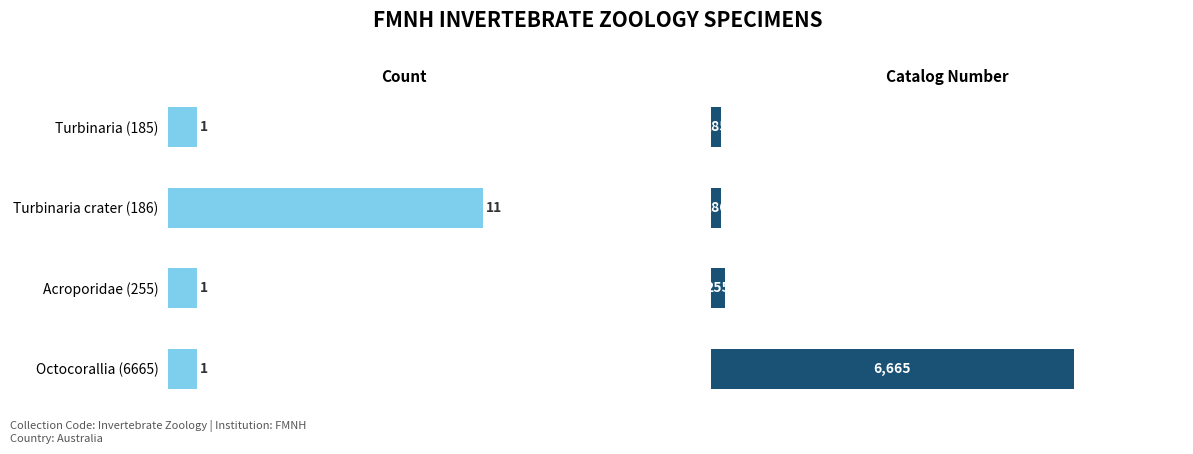

At 1, list the series in order from smallest to largest.

Count, Catalog number